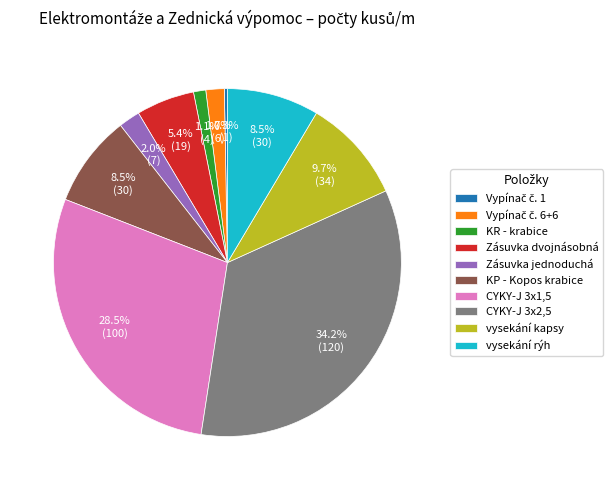

Between Zásuvka jednoduchá and KR - krabice, which is larger?

Zásuvka jednoduchá